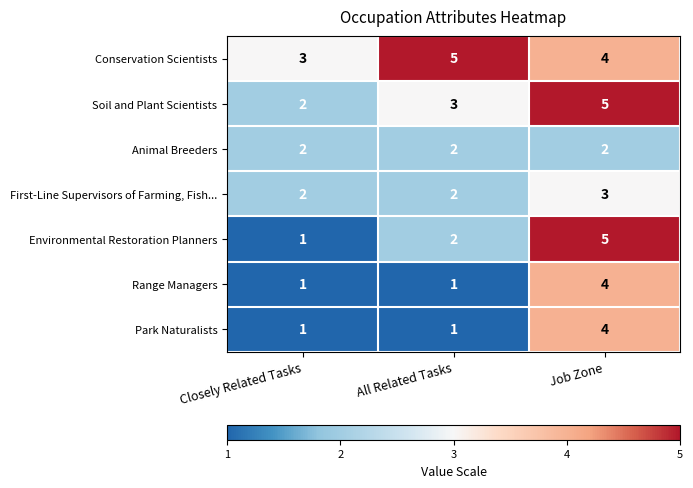

What is the sum of all Soil and Plant Scientists values?

10